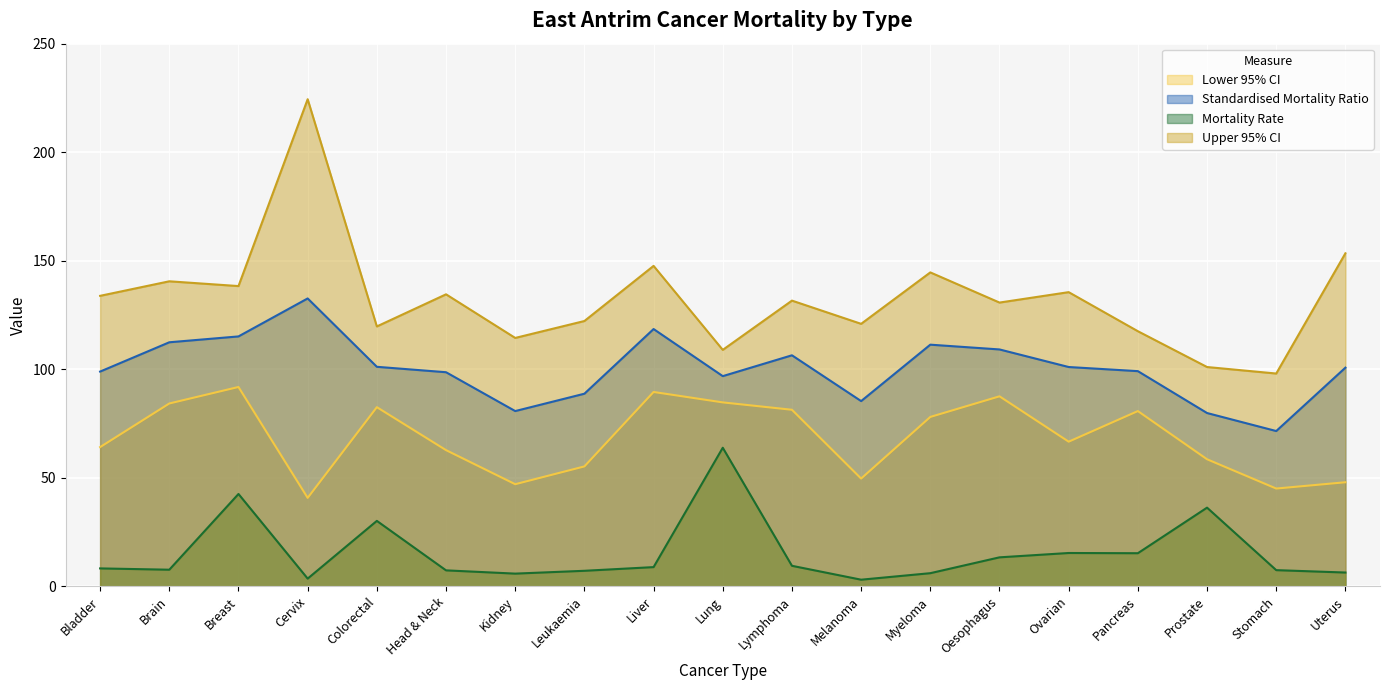

What is the label of the 19th point from the right?

Bladder